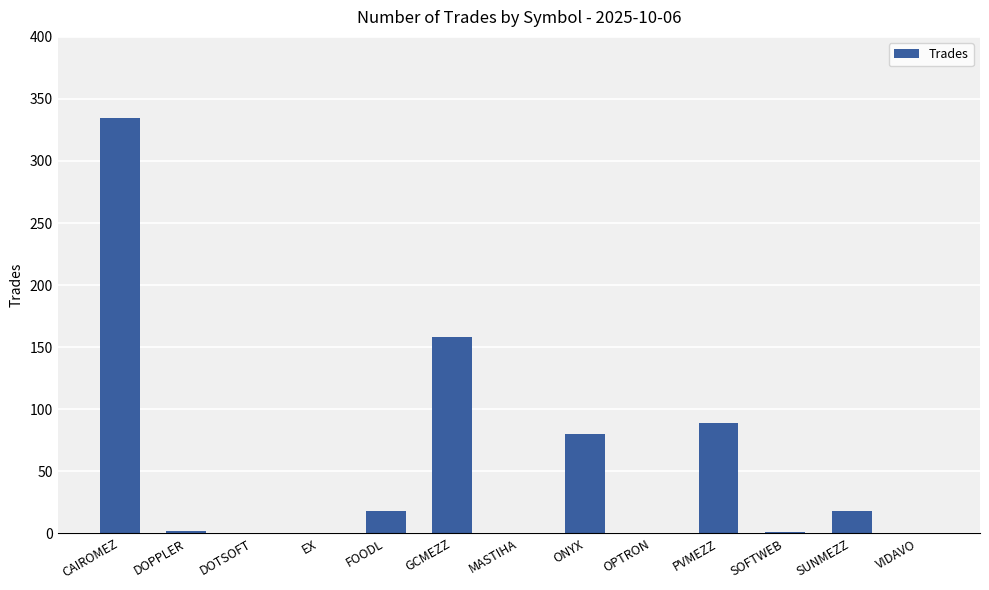

The value at MASTIHA is -121. True or false?

False